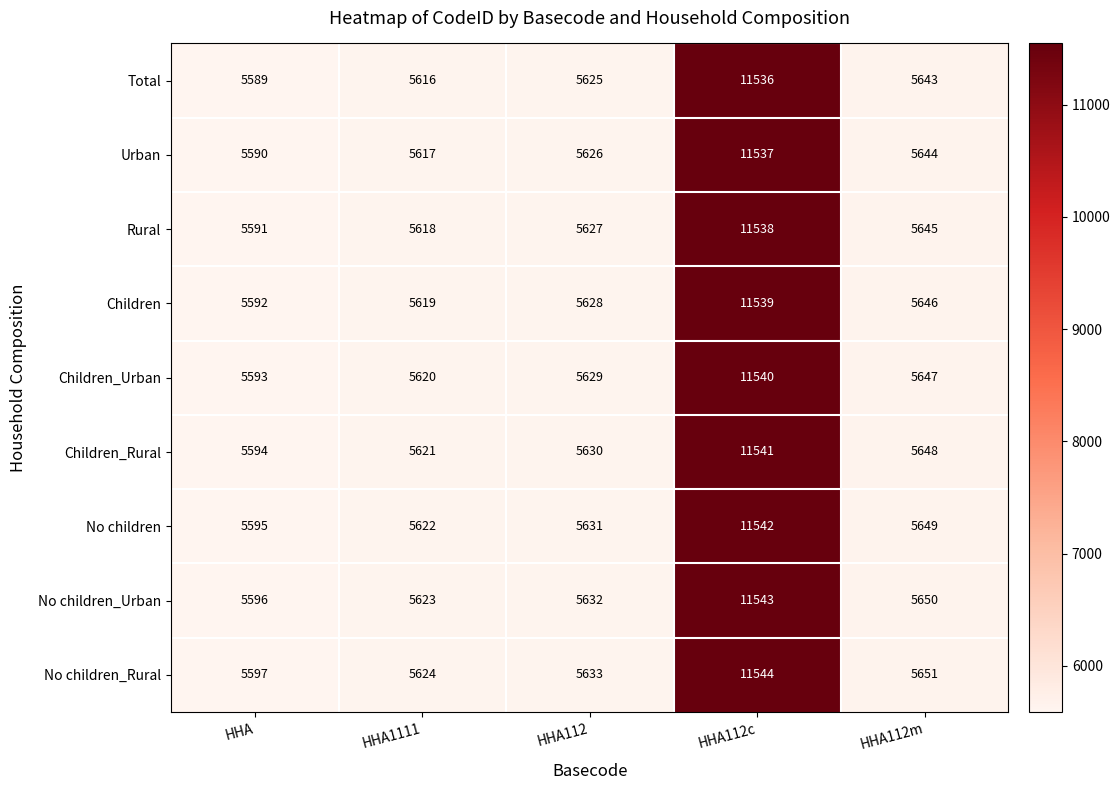

What is the highest value of the Children_Rural series?

11541